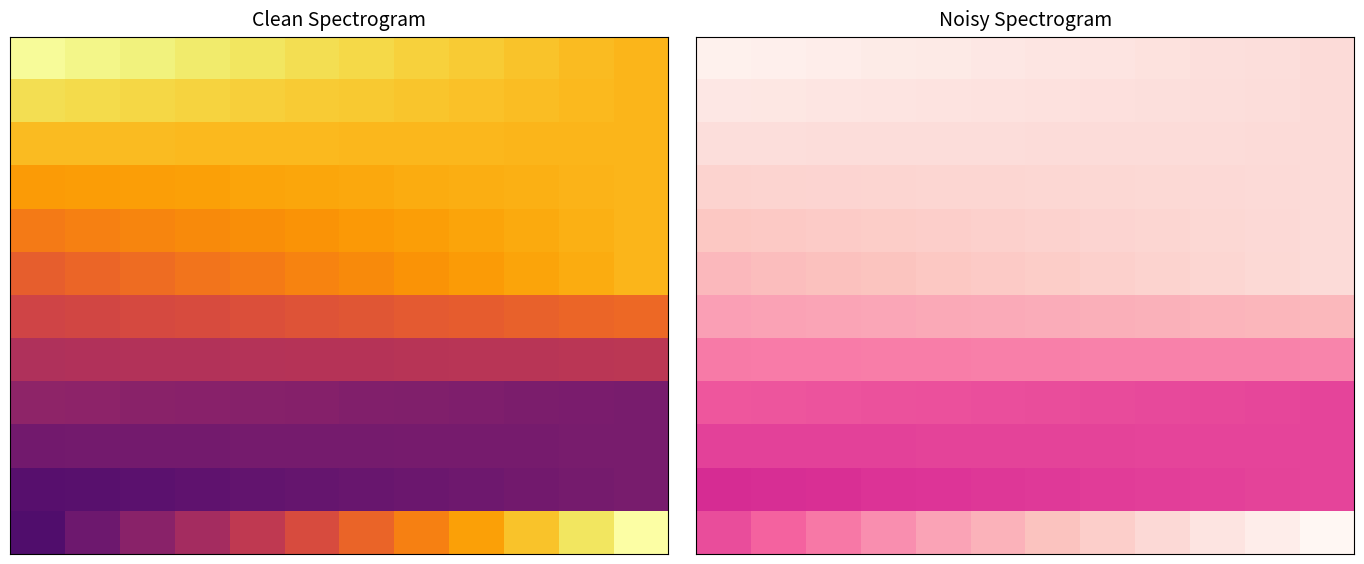

How many categories are shown in the chart?

12